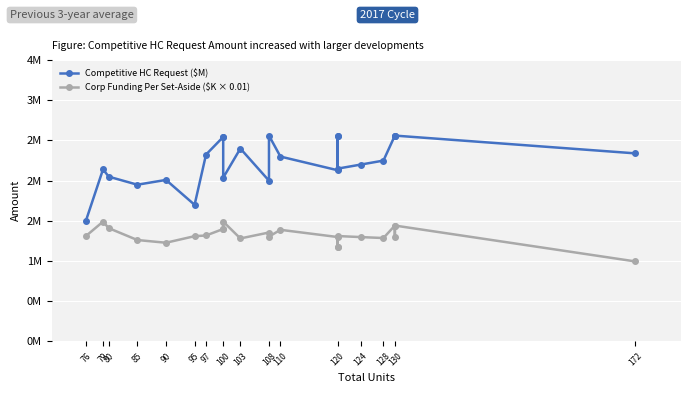

Is it true that Corp Funding Per Set-Aside ($K × 0.01) equals 2.3 at 120?

False